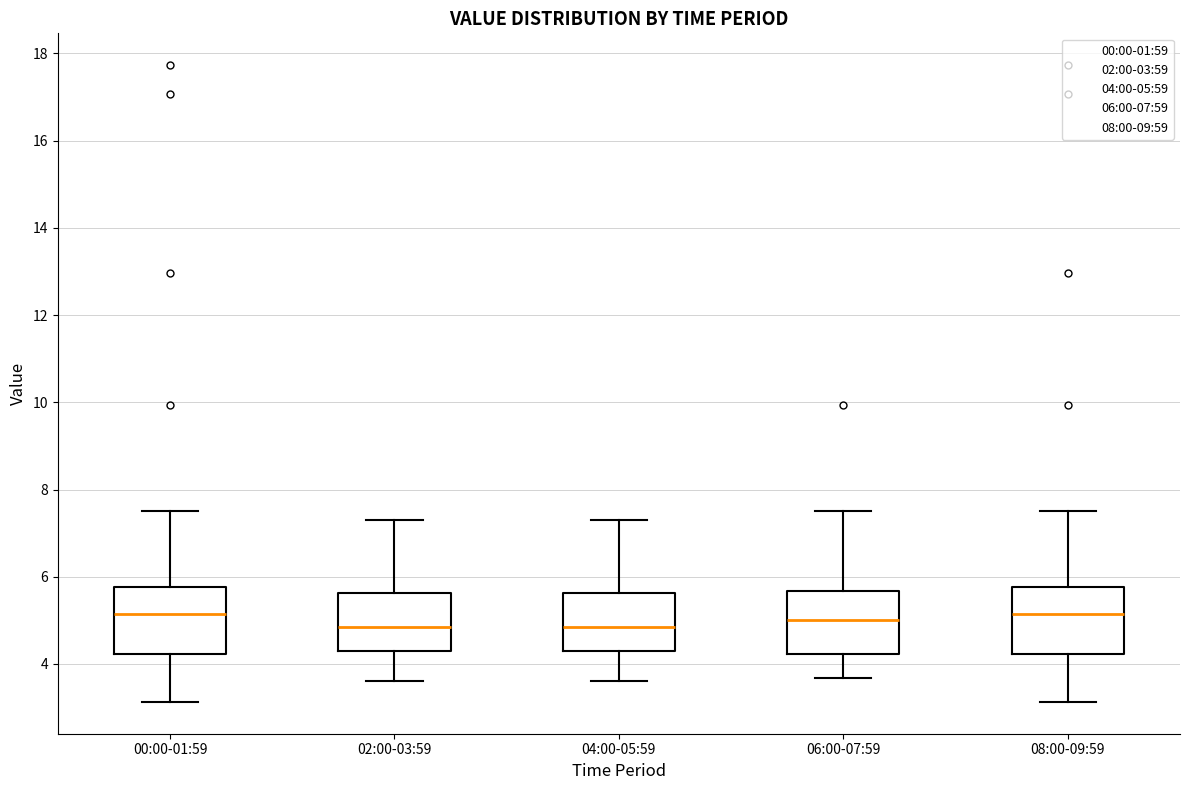

Reading left to right, transcribe this box plot: for each box, give where its median line is, the range the box spans, and where its two whiskers end, as read against the y-axis. The values are not printed on the chart, so give them approximately, as read against the axis.

00:00-01:59: median 5.2, box 4.2 to 5.8, whiskers 3.2 to 7.6
02:00-03:59: median 4.8, box 4.4 to 5.6, whiskers 3.6 to 7.4
04:00-05:59: median 4.8, box 4.4 to 5.6, whiskers 3.6 to 7.4
06:00-07:59: median 5.0, box 4.2 to 5.6, whiskers 3.6 to 7.6
08:00-09:59: median 5.2, box 4.2 to 5.8, whiskers 3.2 to 7.6